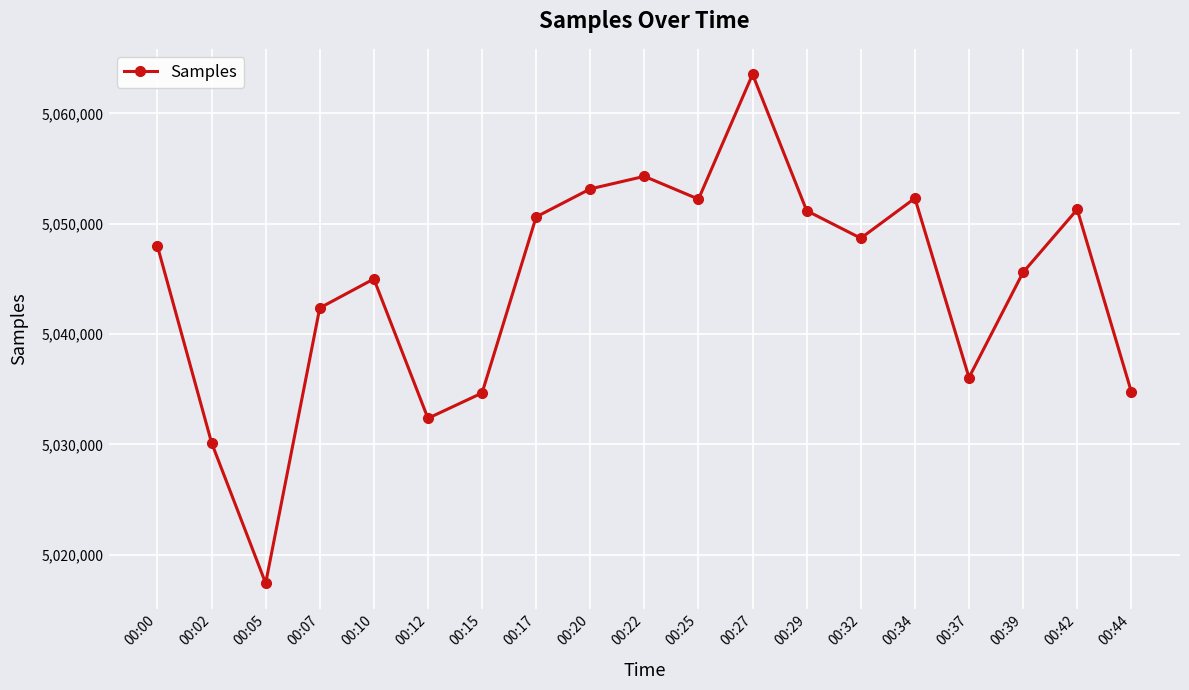

How many points are lower than both their immediate neighbors (excluding endpoints)?

5